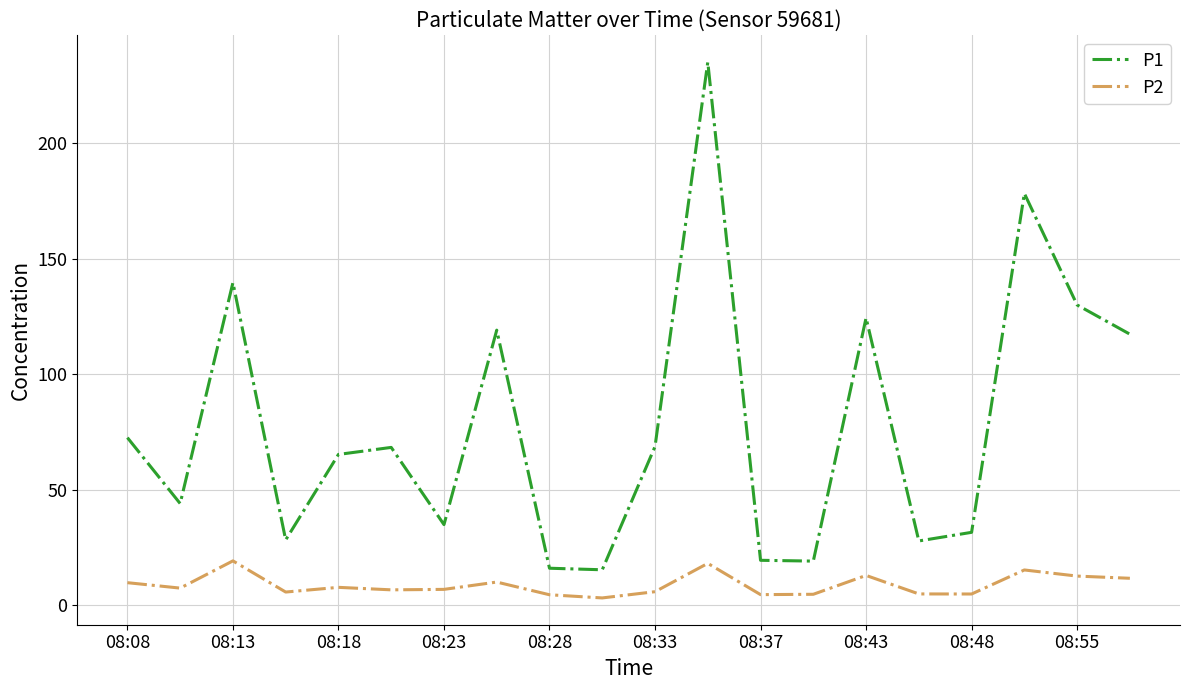

What is the difference between the maximum and minimum values in the P1 series?

219.6